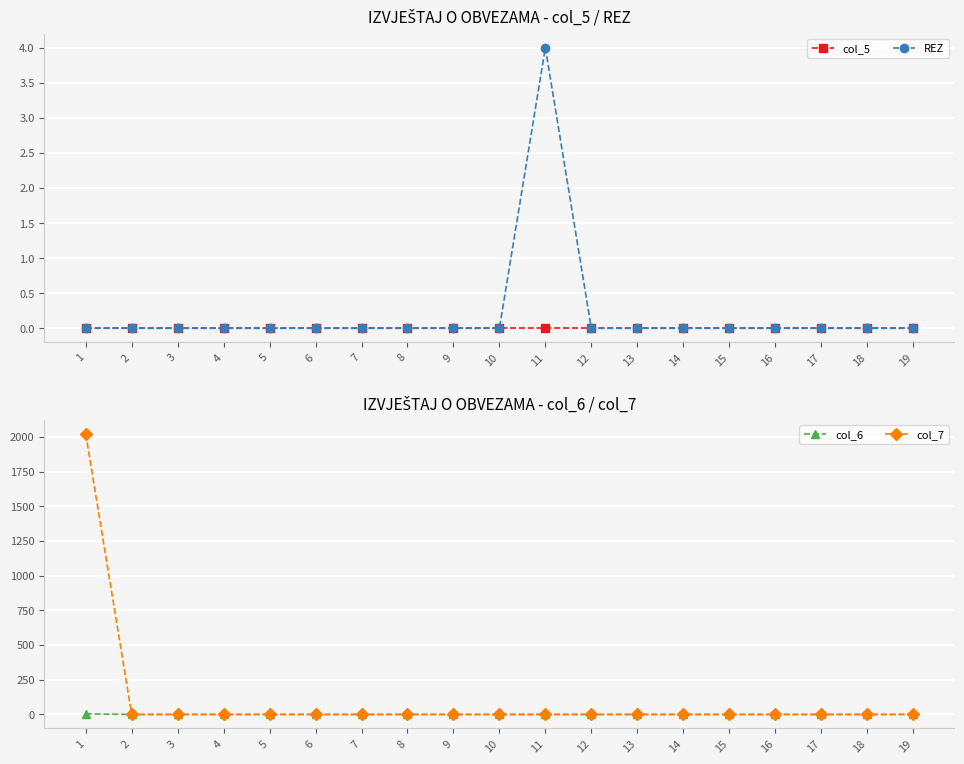

Which has a higher value, 14 or 4?

14